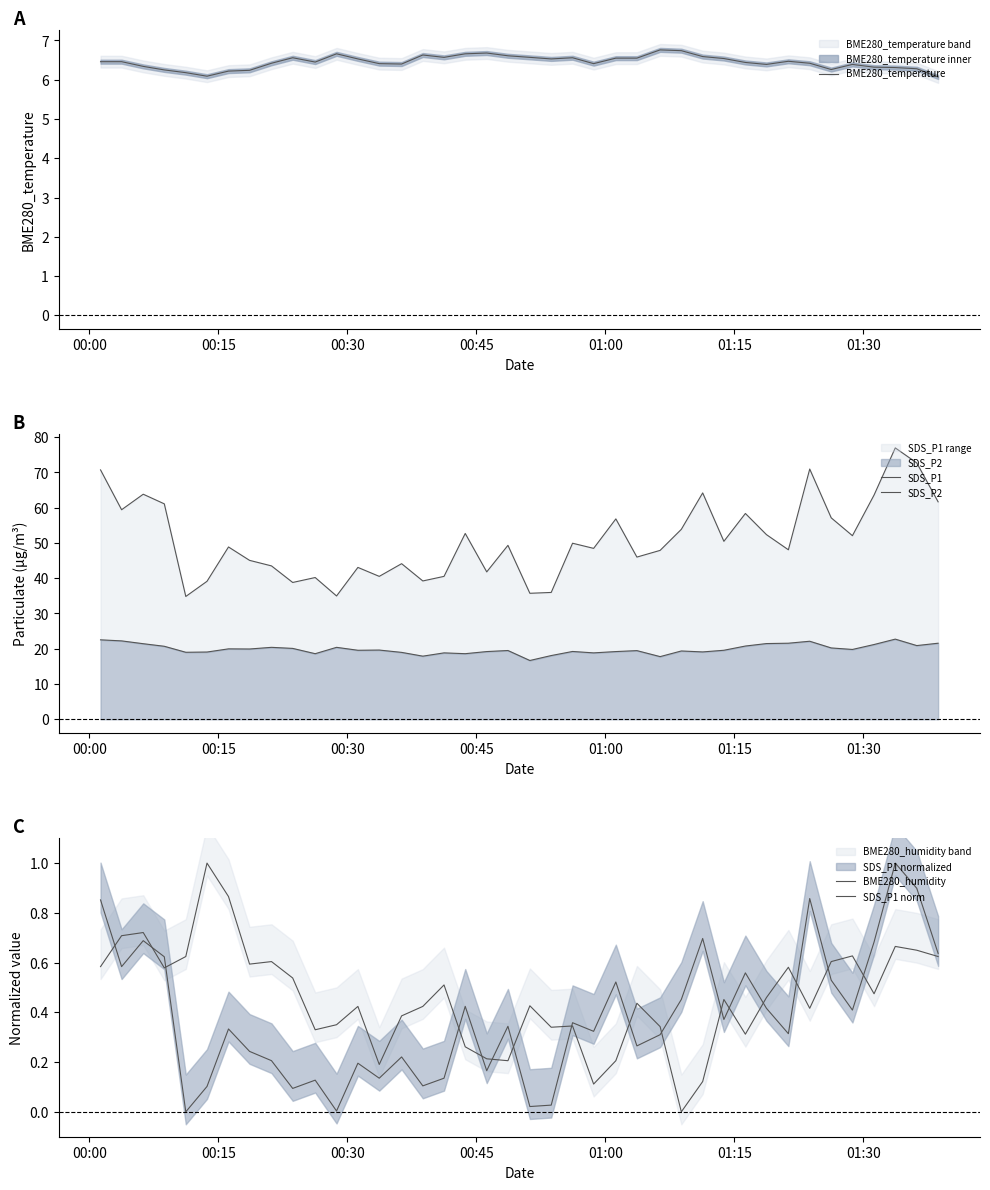

What is the minimum value for BME280_temperature?

6.1